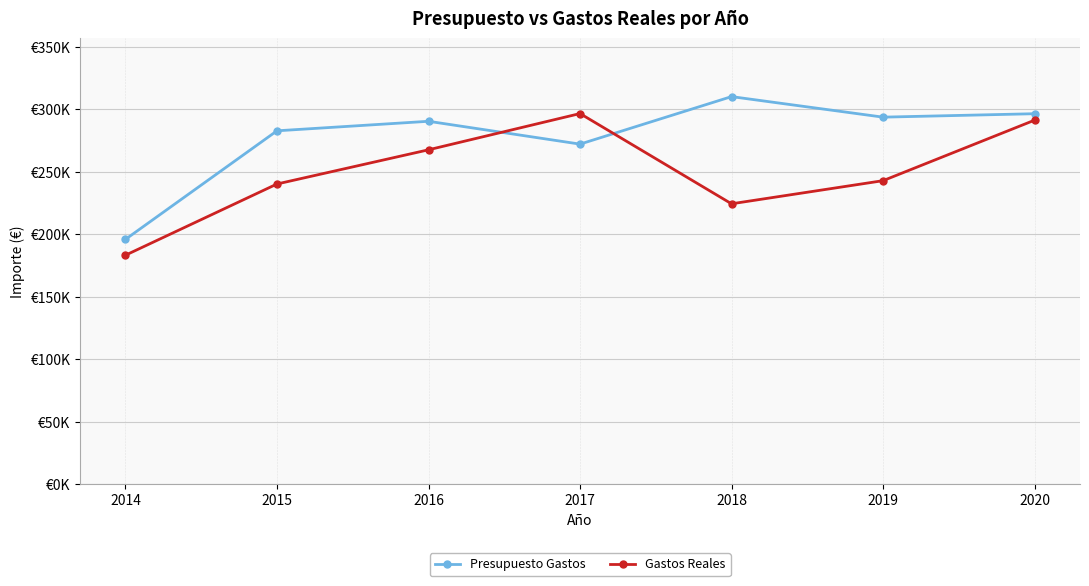

What is the value of the Gastos Reales point at the 3rd from the left?

267453.7